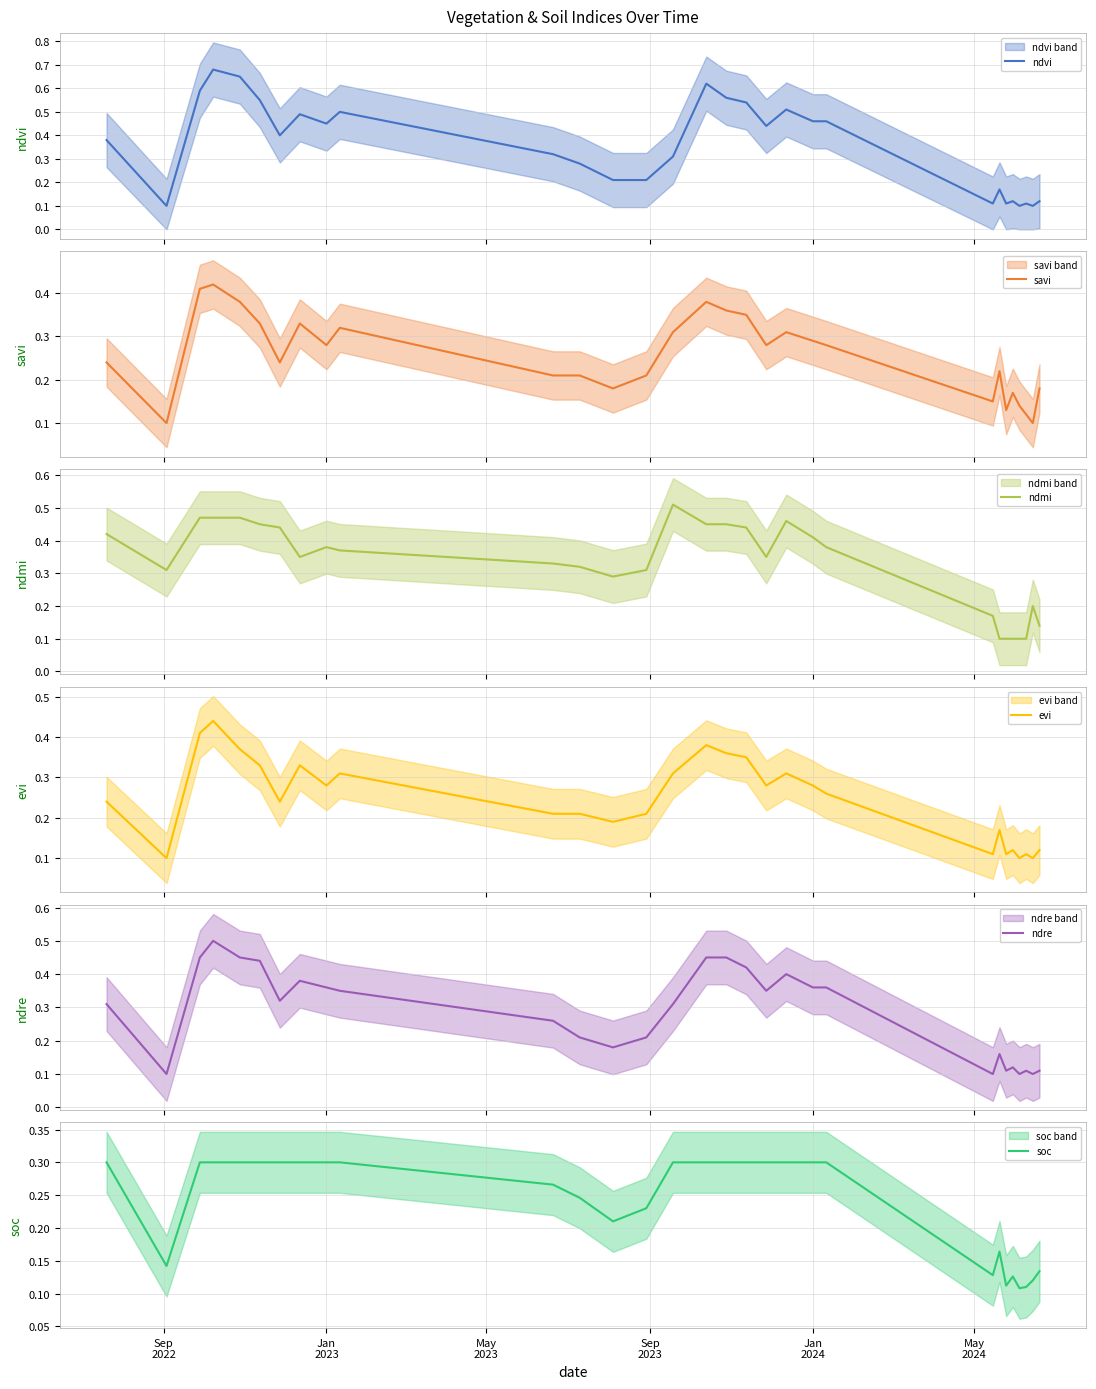

Reading left to right, transcribe all the data shown in this chart.

ndvi: 0.4	0.1	0.6	0.7	0.7	0.6	0.4	0.5	0.5	0.5	0.3	0.3	0.2	0.2	0.3	0.6	0.6	0.5	0.4	0.5	0.5	0.5	0.1	0.2	0.1	0.1	0.1	0.1	0.1	0.1
savi: 0.2	0.1	0.4	0.4	0.4	0.3	0.2	0.3	0.3	0.3	0.2	0.2	0.2	0.2	0.3	0.4	0.4	0.3	0.3	0.3	0.3	0.3	0.1	0.2	0.1	0.2	0.1	0.1	0.1	0.2
ndmi: 0.4	0.3	0.5	0.5	0.5	0.5	0.4	0.3	0.4	0.4	0.3	0.3	0.3	0.3	0.5	0.5	0.5	0.4	0.3	0.5	0.4	0.4	0.2	0.1	0.1	0.1	0.1	0.1	0.2	0.1
evi: 0.2	0.1	0.4	0.4	0.4	0.3	0.2	0.3	0.3	0.3	0.2	0.2	0.2	0.2	0.3	0.4	0.4	0.3	0.3	0.3	0.3	0.3	0.1	0.2	0.1	0.1	0.1	0.1	0.1	0.1
ndre: 0.3	0.1	0.5	0.5	0.5	0.4	0.3	0.4	0.4	0.3	0.3	0.2	0.2	0.2	0.3	0.5	0.5	0.4	0.3	0.4	0.4	0.4	0.1	0.2	0.1	0.1	0.1	0.1	0.1	0.1
soc: 0.3	0.1	0.3	0.3	0.3	0.3	0.3	0.3	0.3	0.3	0.3	0.2	0.2	0.2	0.3	0.3	0.3	0.3	0.3	0.3	0.3	0.3	0.1	0.2	0.1	0.1	0.1	0.1	0.1	0.1